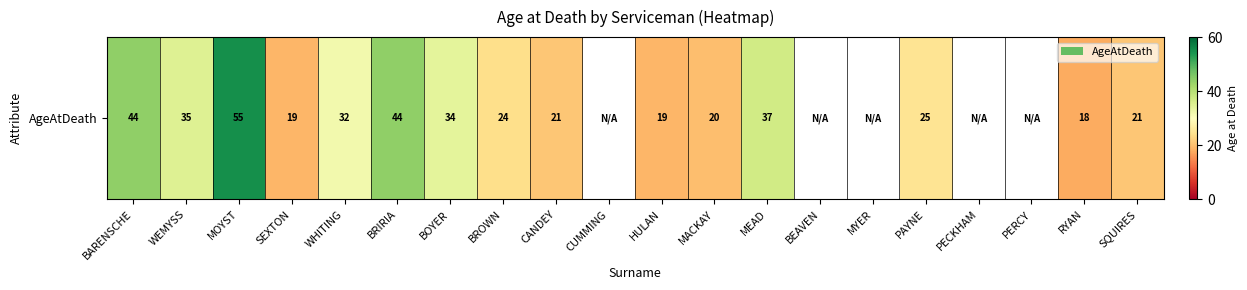

What is the maximum value shown in the chart?

55.0